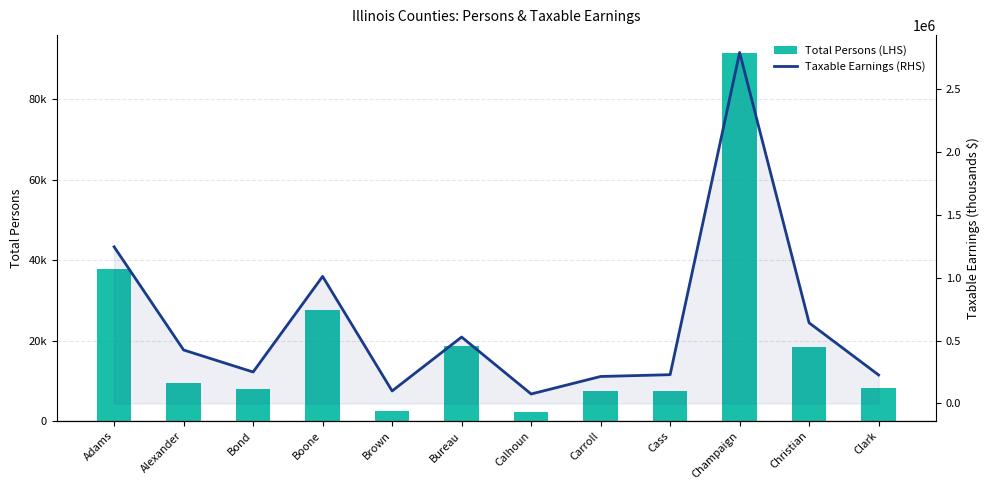

The value of Total Persons (LHS) at Cass is 7572. True or false?

True